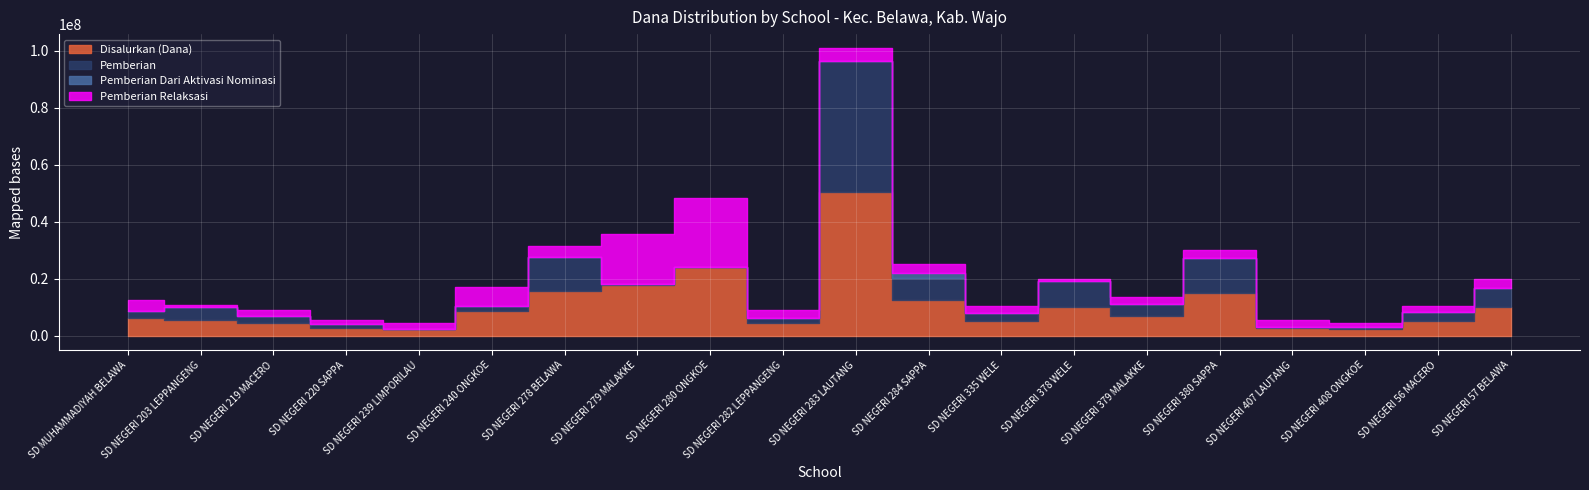

What is the sum of all Pemberian Relaksasi values?

90225000